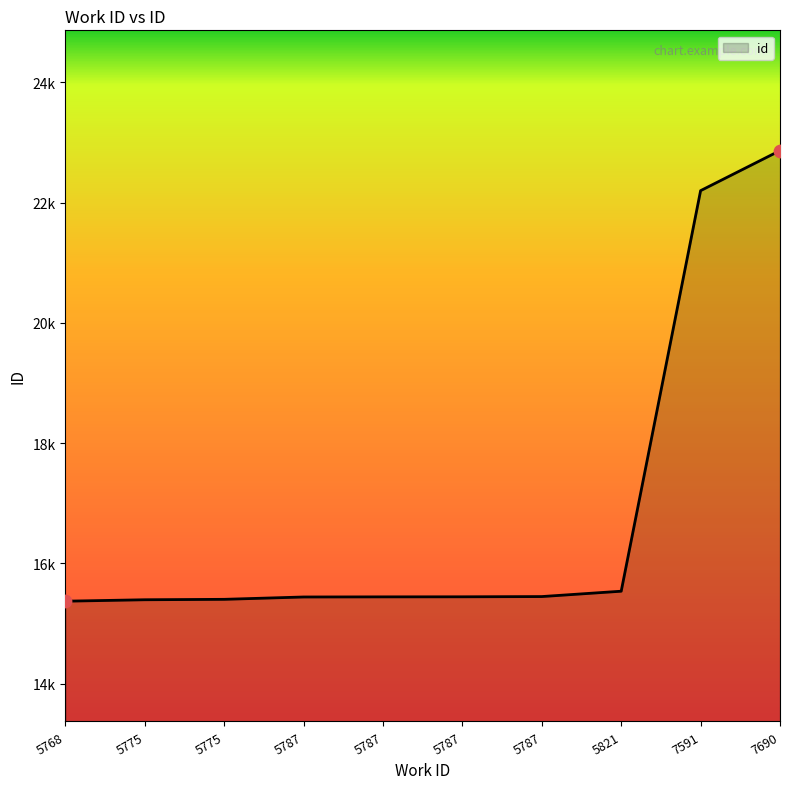

Does the chart have visible grid lines?

No